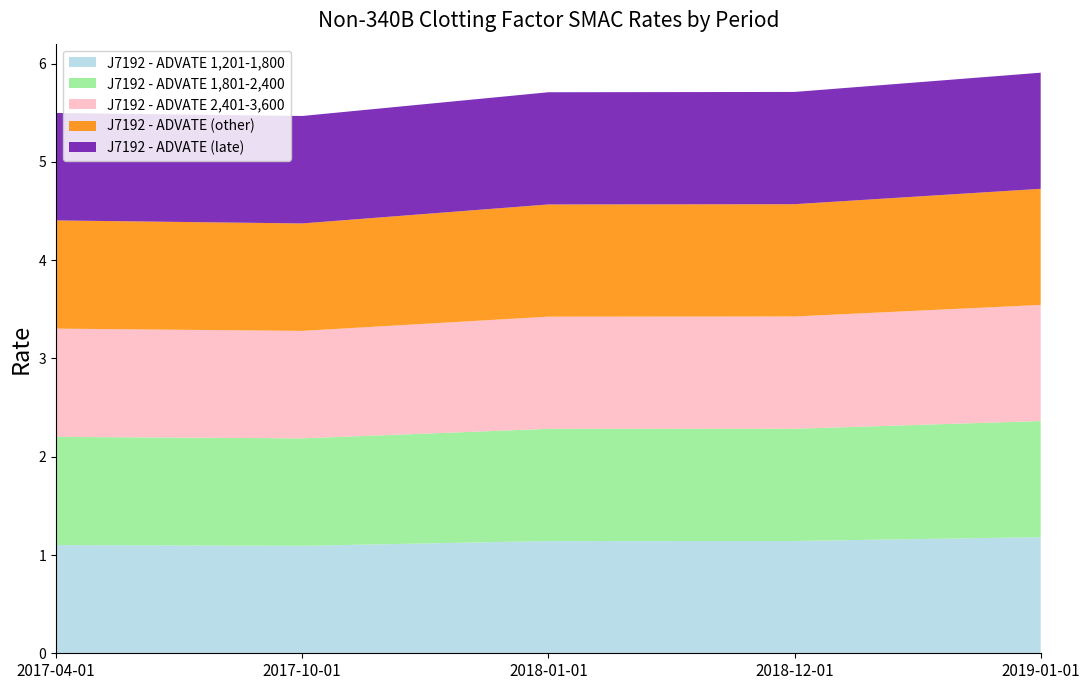

Reading right to left, extract all data points from this chart.

J7192 - ADVATE 1,201-1,800: 1.2	1.1	1.1	1.1	1.1
J7192 - ADVATE 1,801-2,400: 1.2	1.1	1.1	1.1	1.1
J7192 - ADVATE 2,401-3,600: 1.2	1.1	1.1	1.1	1.1
J7192 - ADVATE (other): 1.2	1.1	1.1	1.1	1.1
J7192 - ADVATE (late): 1.2	1.1	1.1	1.1	1.1